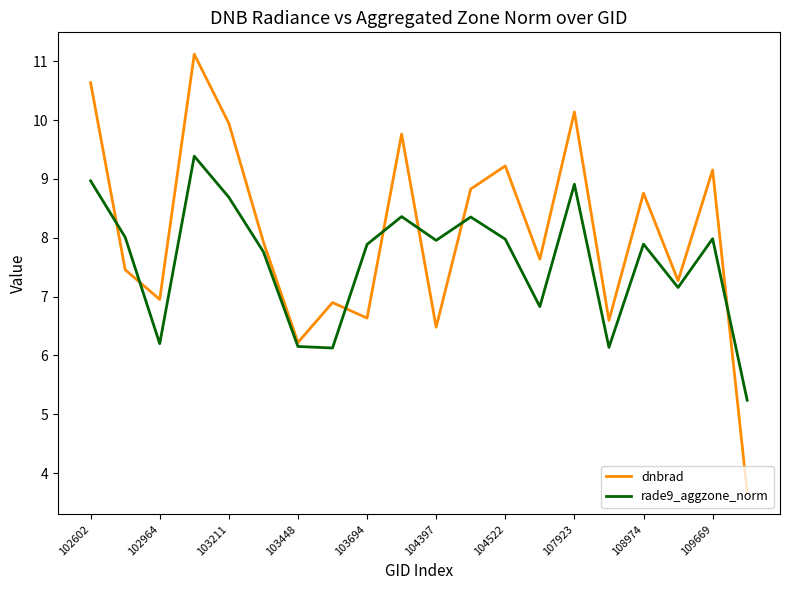

Which series has the largest total across all categories?

dnbrad